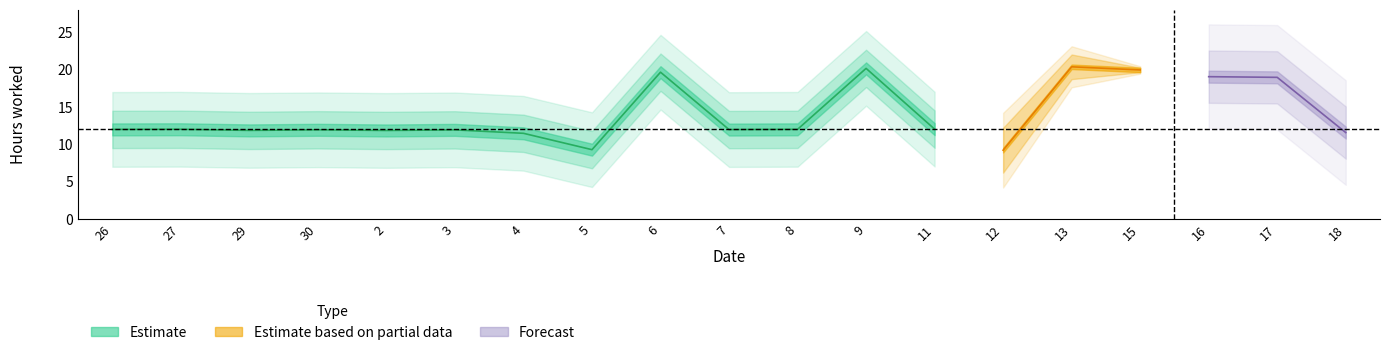

What is the ratio of the value at 12 to the value at 4?

0.8